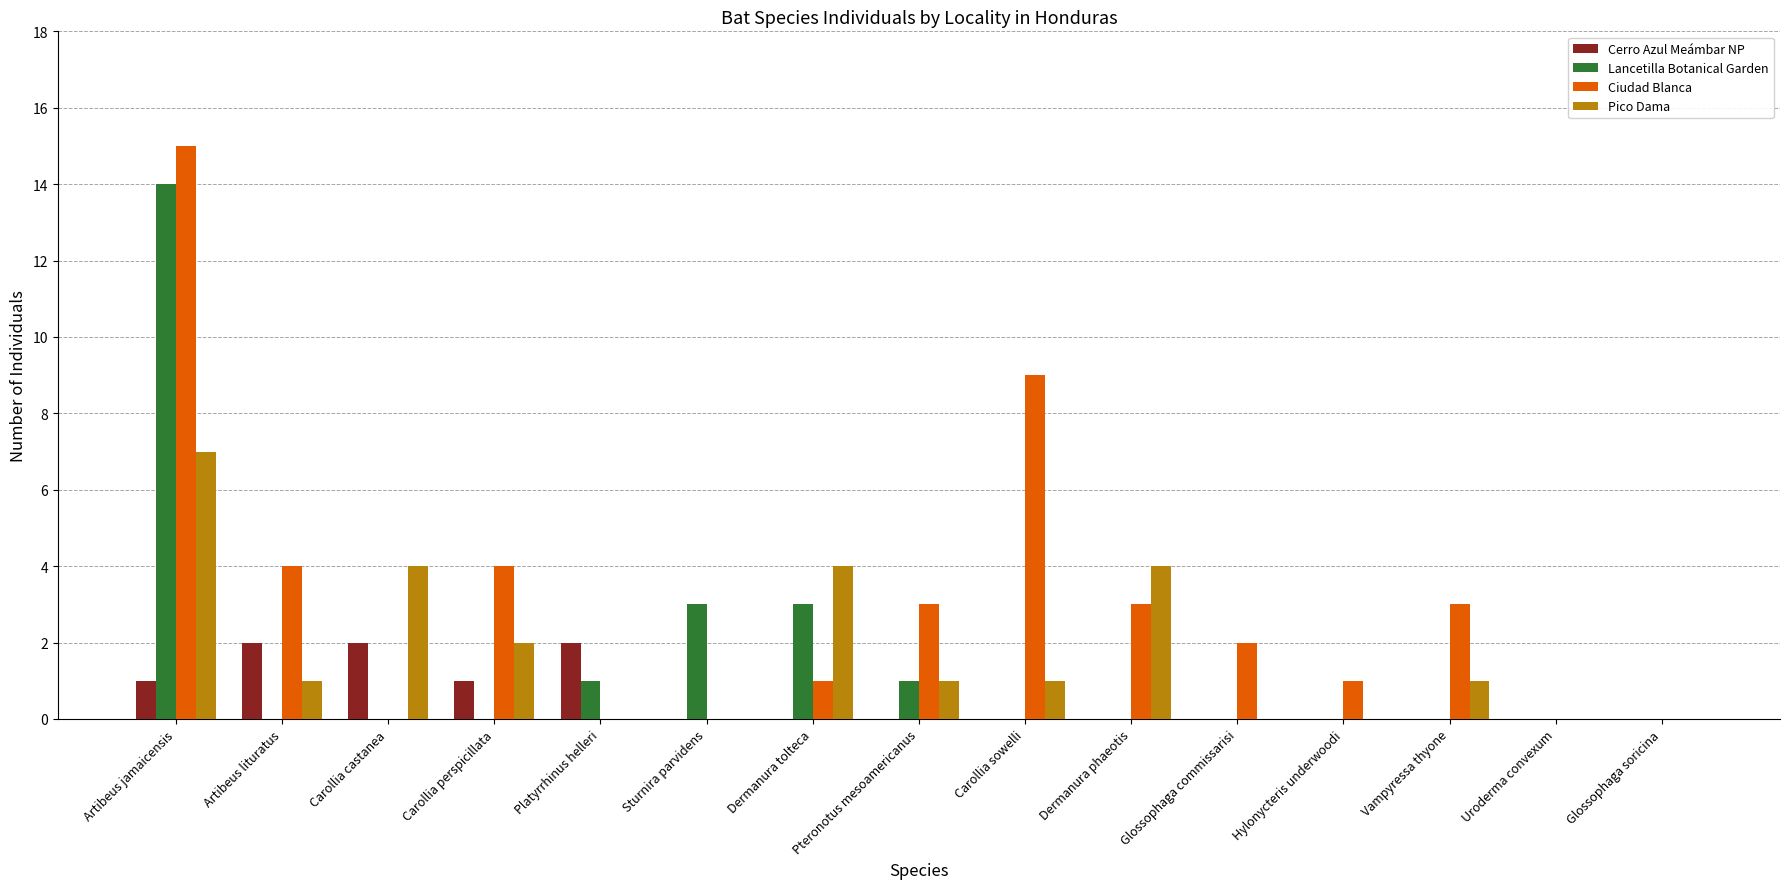

Which series has the largest total across all categories?

Ciudad Blanca